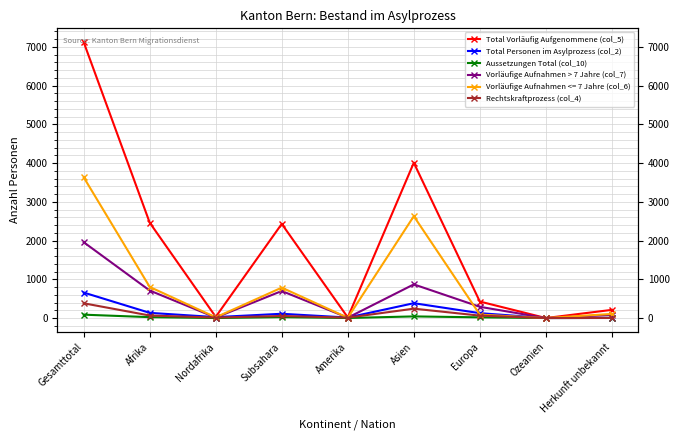

What is the spread (max minus min) of values at Europa?

408